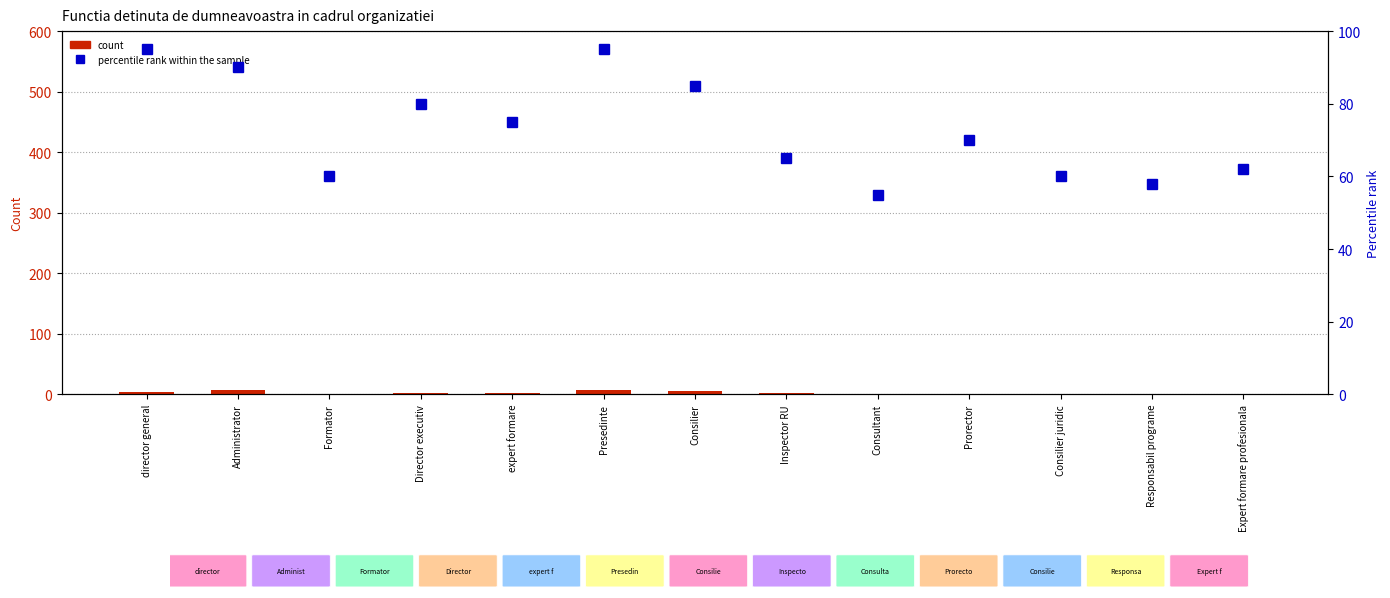

What is the sum of all percentile rank within the sample values?

950